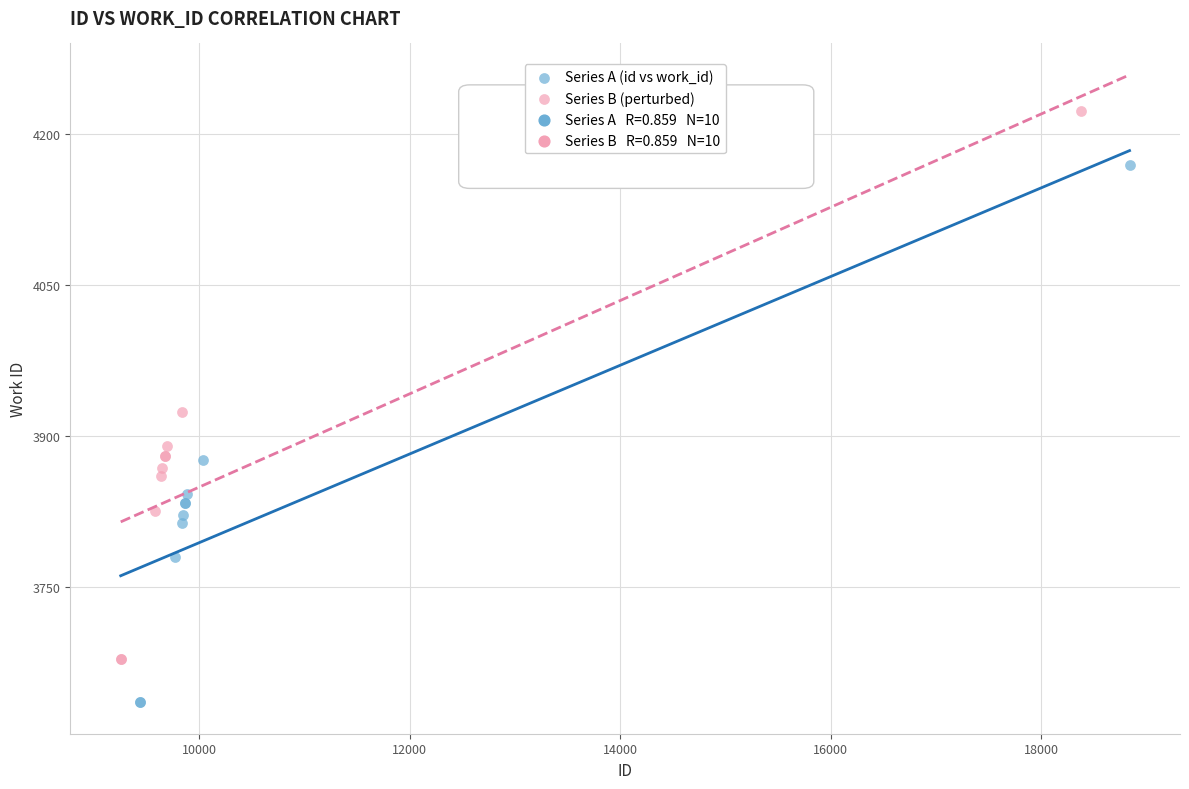

Which series contains the lowest Y value?

Series A (id vs work_id)